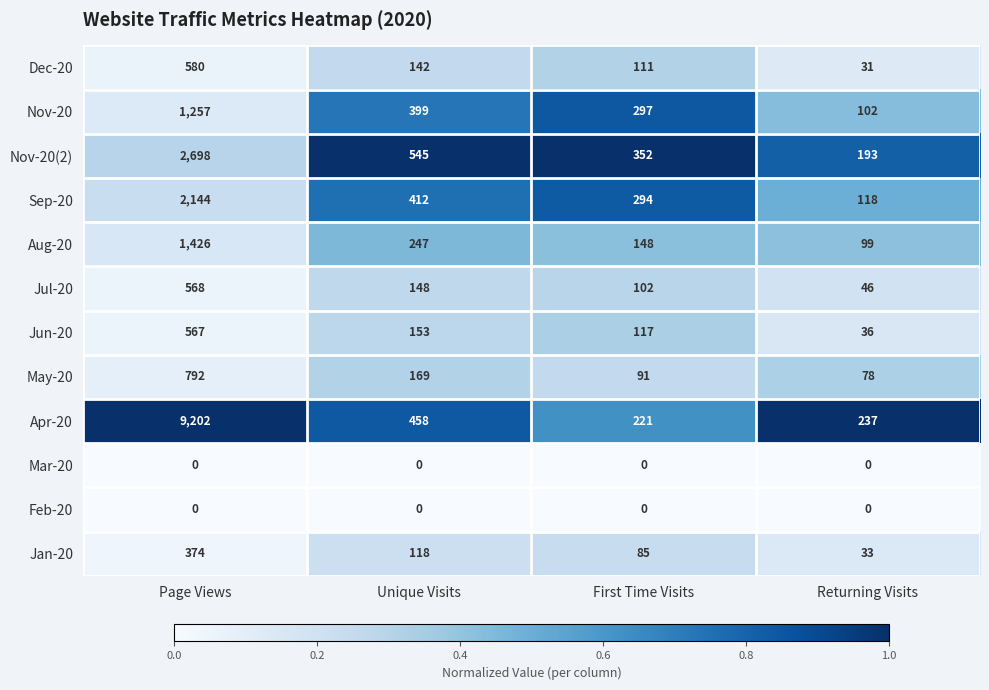

The value of May-20 at Unique Visits is 169. True or false?

True